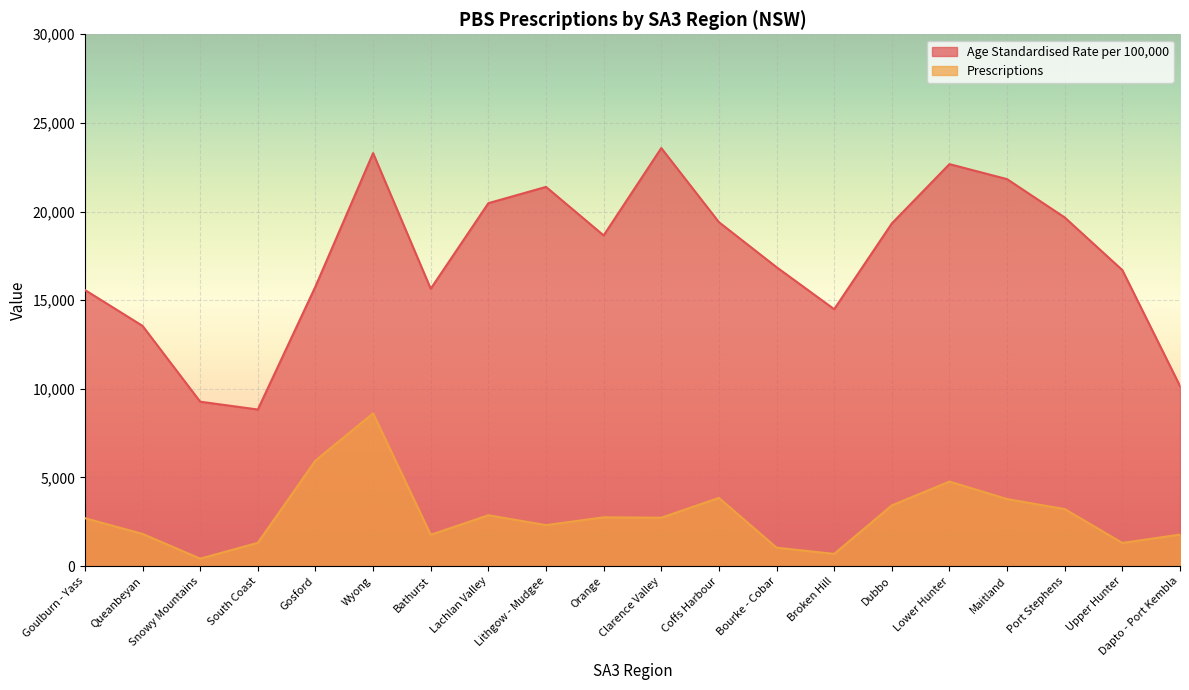

How many interior local valleys does the Prescriptions series have?

6